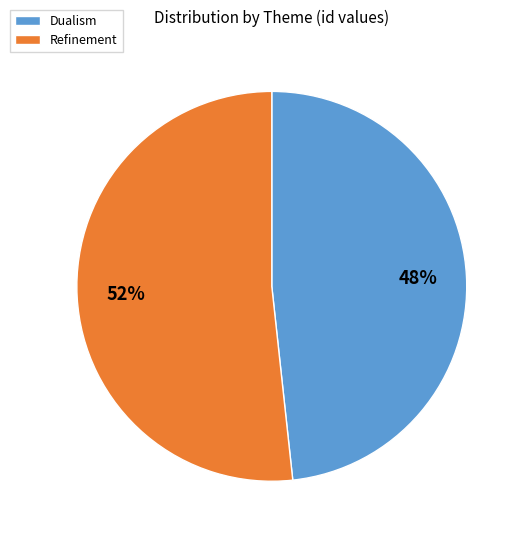

What is the largest slice in the pie chart?

Refinement